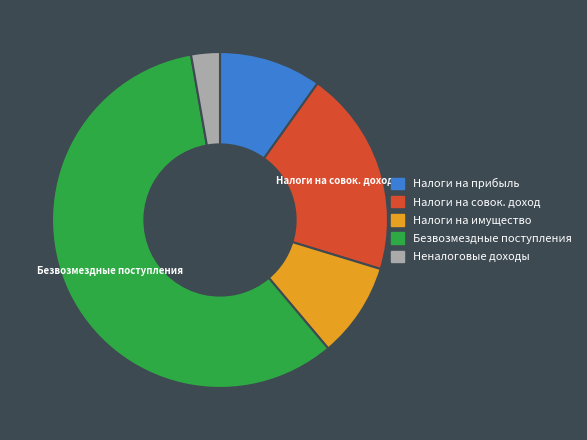

Combined, do Налоги на прибыль and Безвозмездные поступления account for over 50%?

Yes